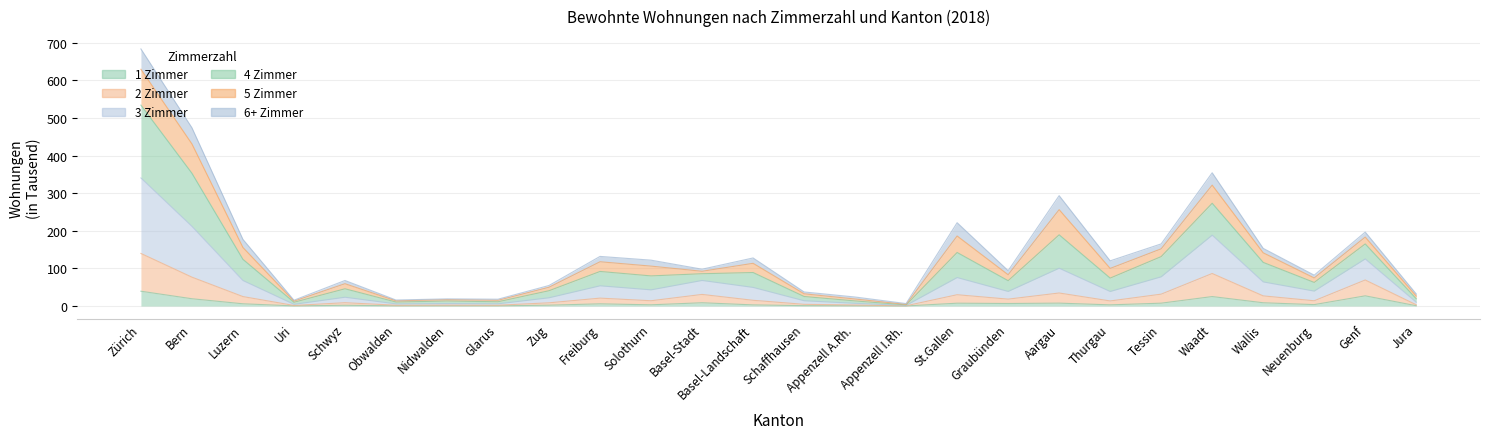

What is the maximum value for 1 Zimmer?

39.3